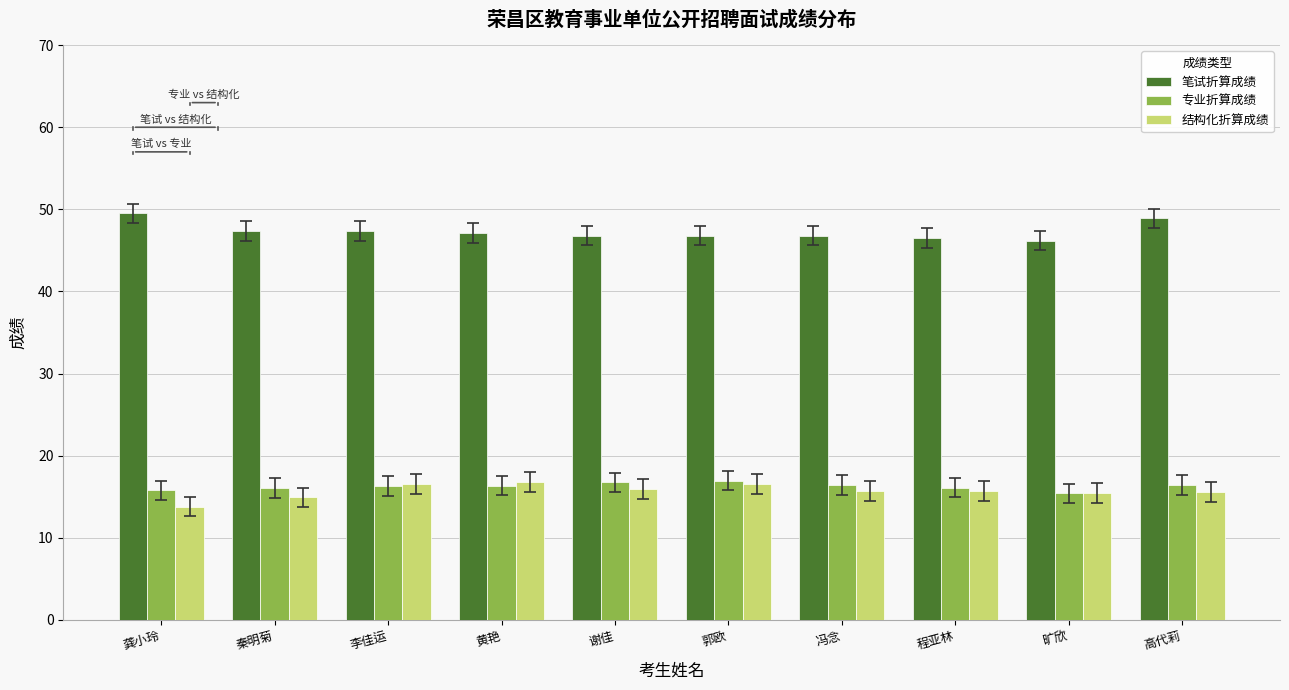

What is the label of the 2nd bar from the left?

秦明菊